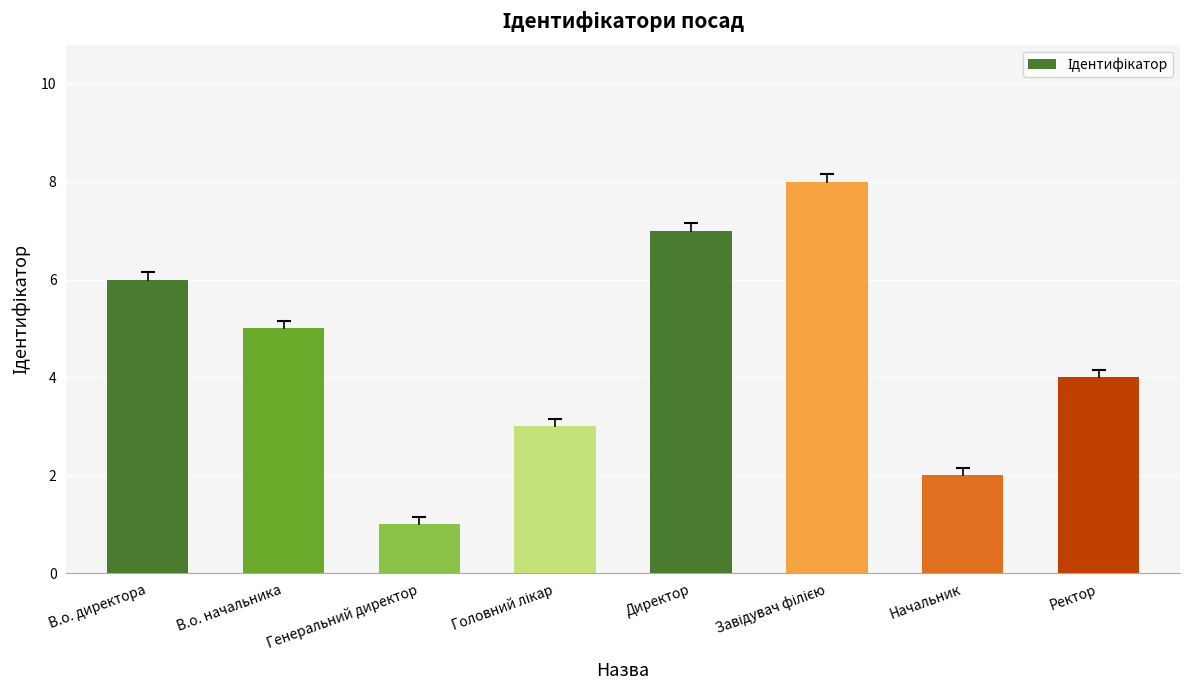

At which category does the chart reach its minimum across all series?

Генеральний директор